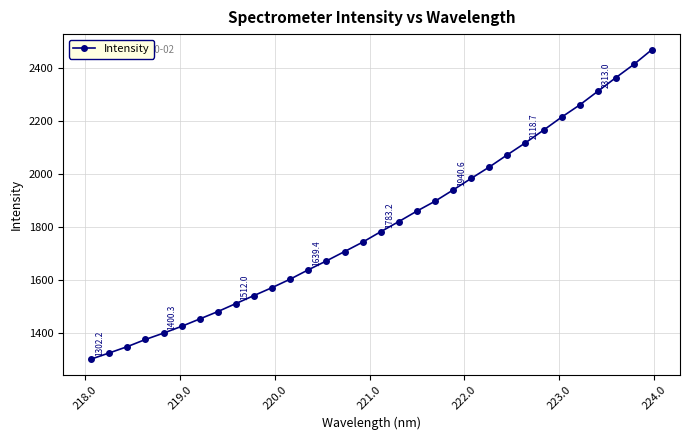

What is the value of the 21st point from the left?

1940.6